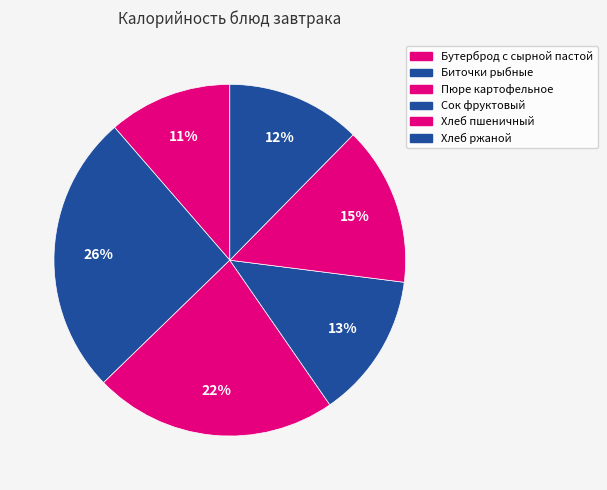

Count the number of slices in the pie.

6